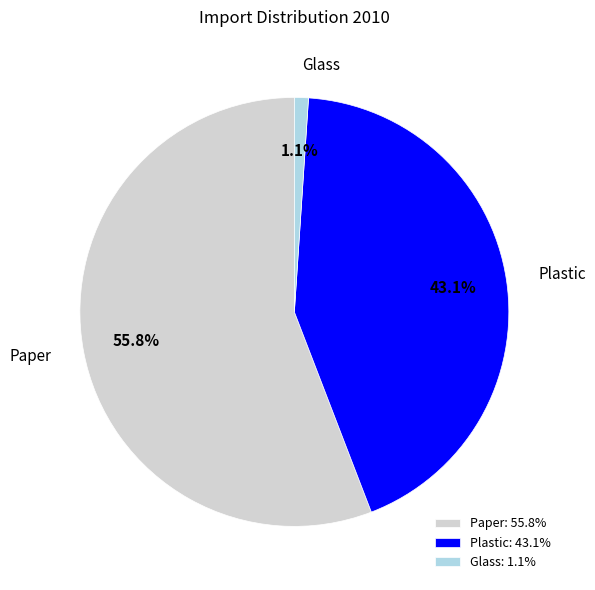

To the nearest percent, what is the difference between the largest and smallest slice percentages?

55%